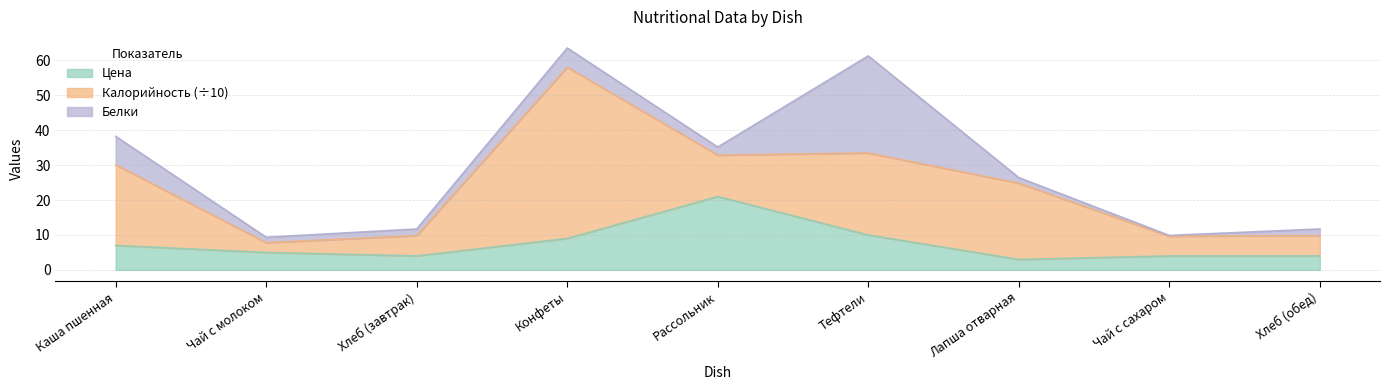

How many lines are shown in the chart?

3